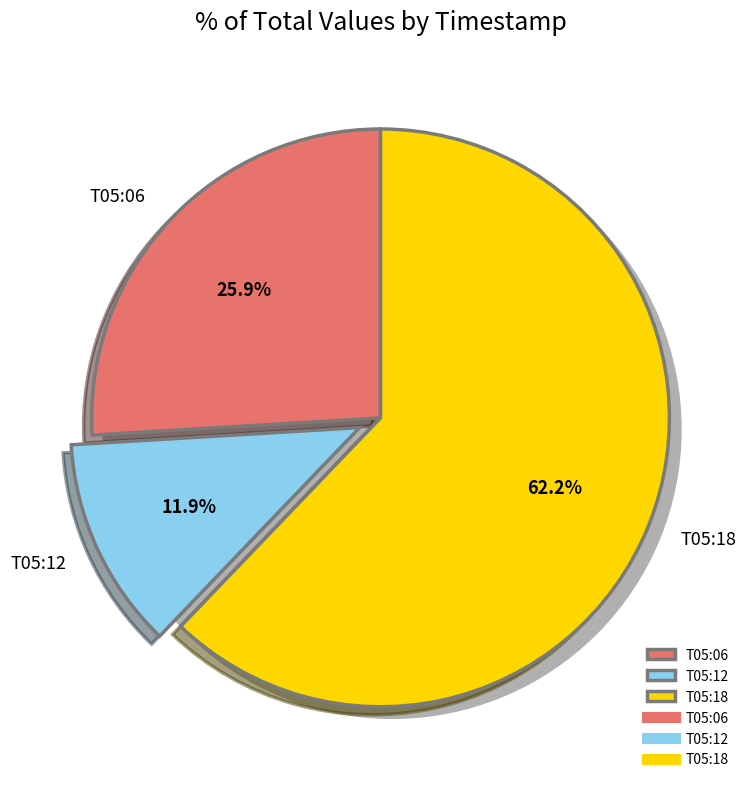

To the nearest percent, what is the average slice percentage?

33%